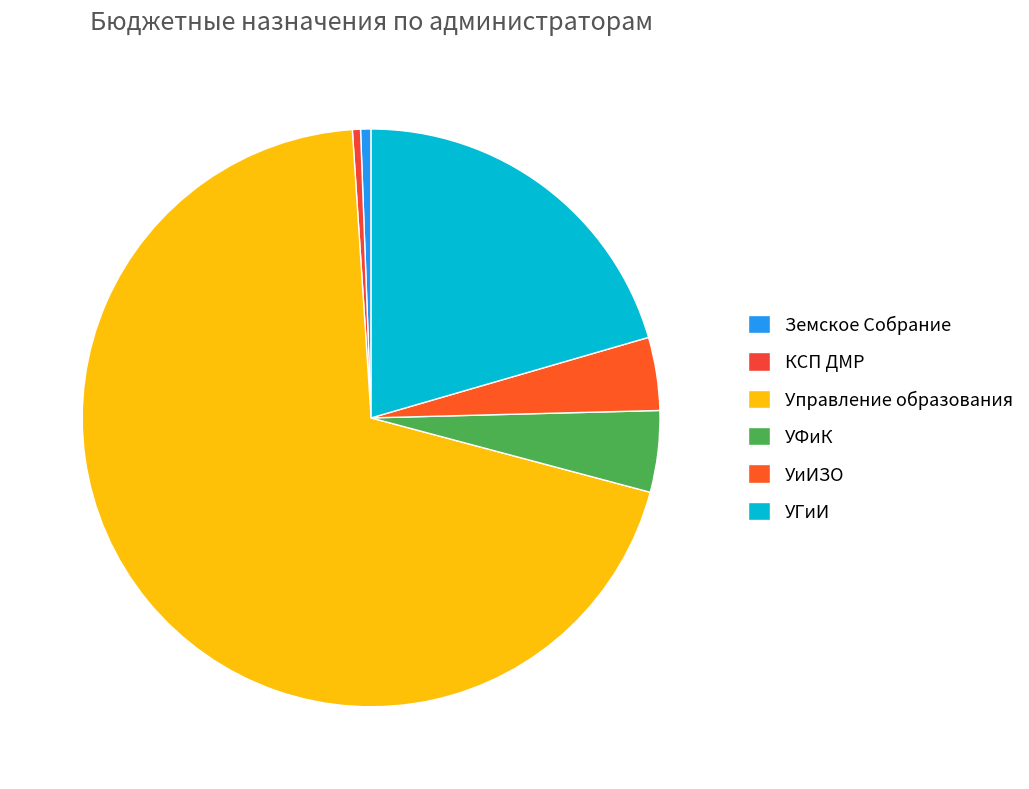

Combined, do Земское Собрание and УиИЗО account for over 50%?

No